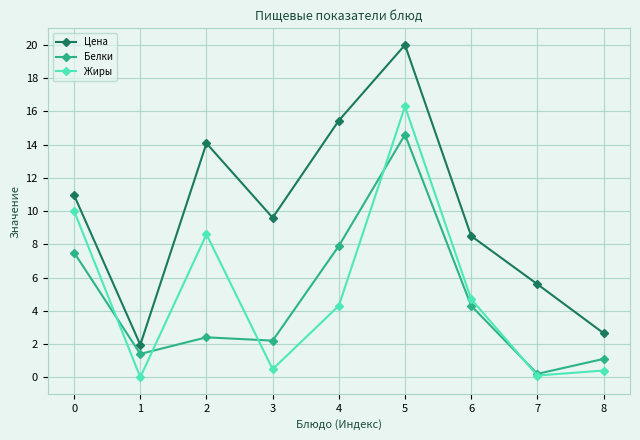

True or false: Белки and Жиры cross at least once.

True